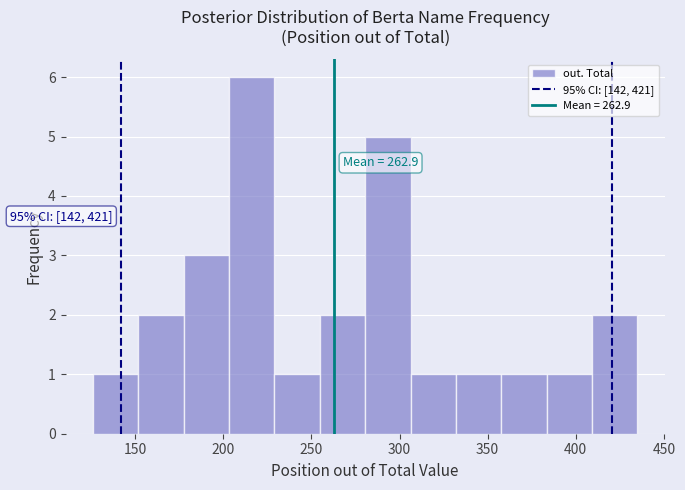

Which range on the x-axis has the tallest bar?

205 to 230